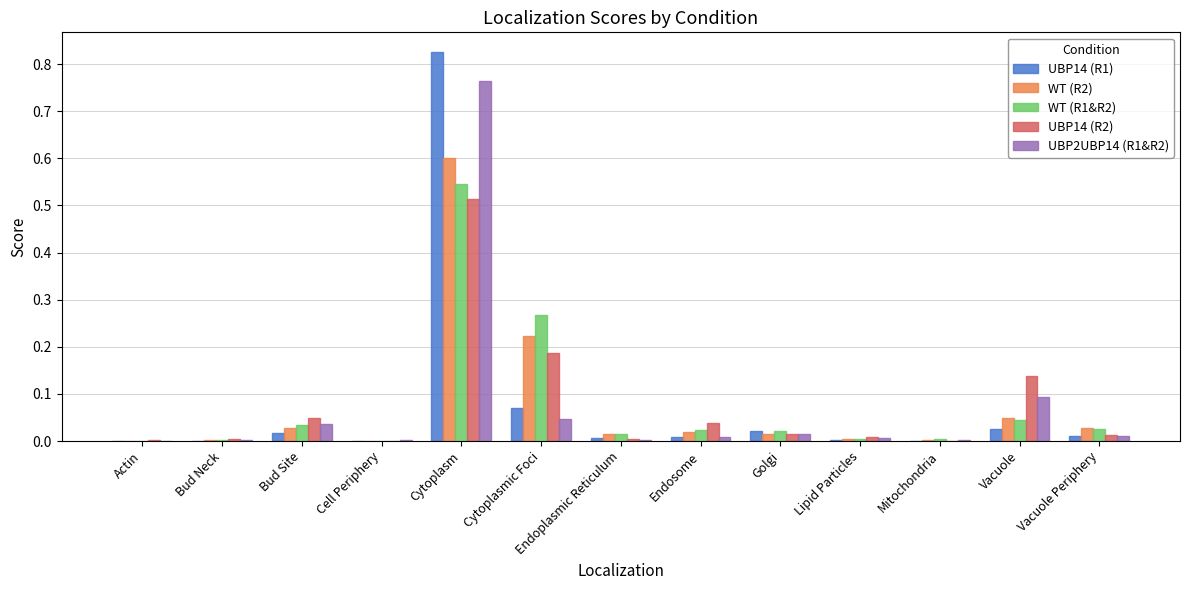

Is the value of UBP14 (R1) at Golgi greater than the value of UBP14 (R2) at Bud Site?

No